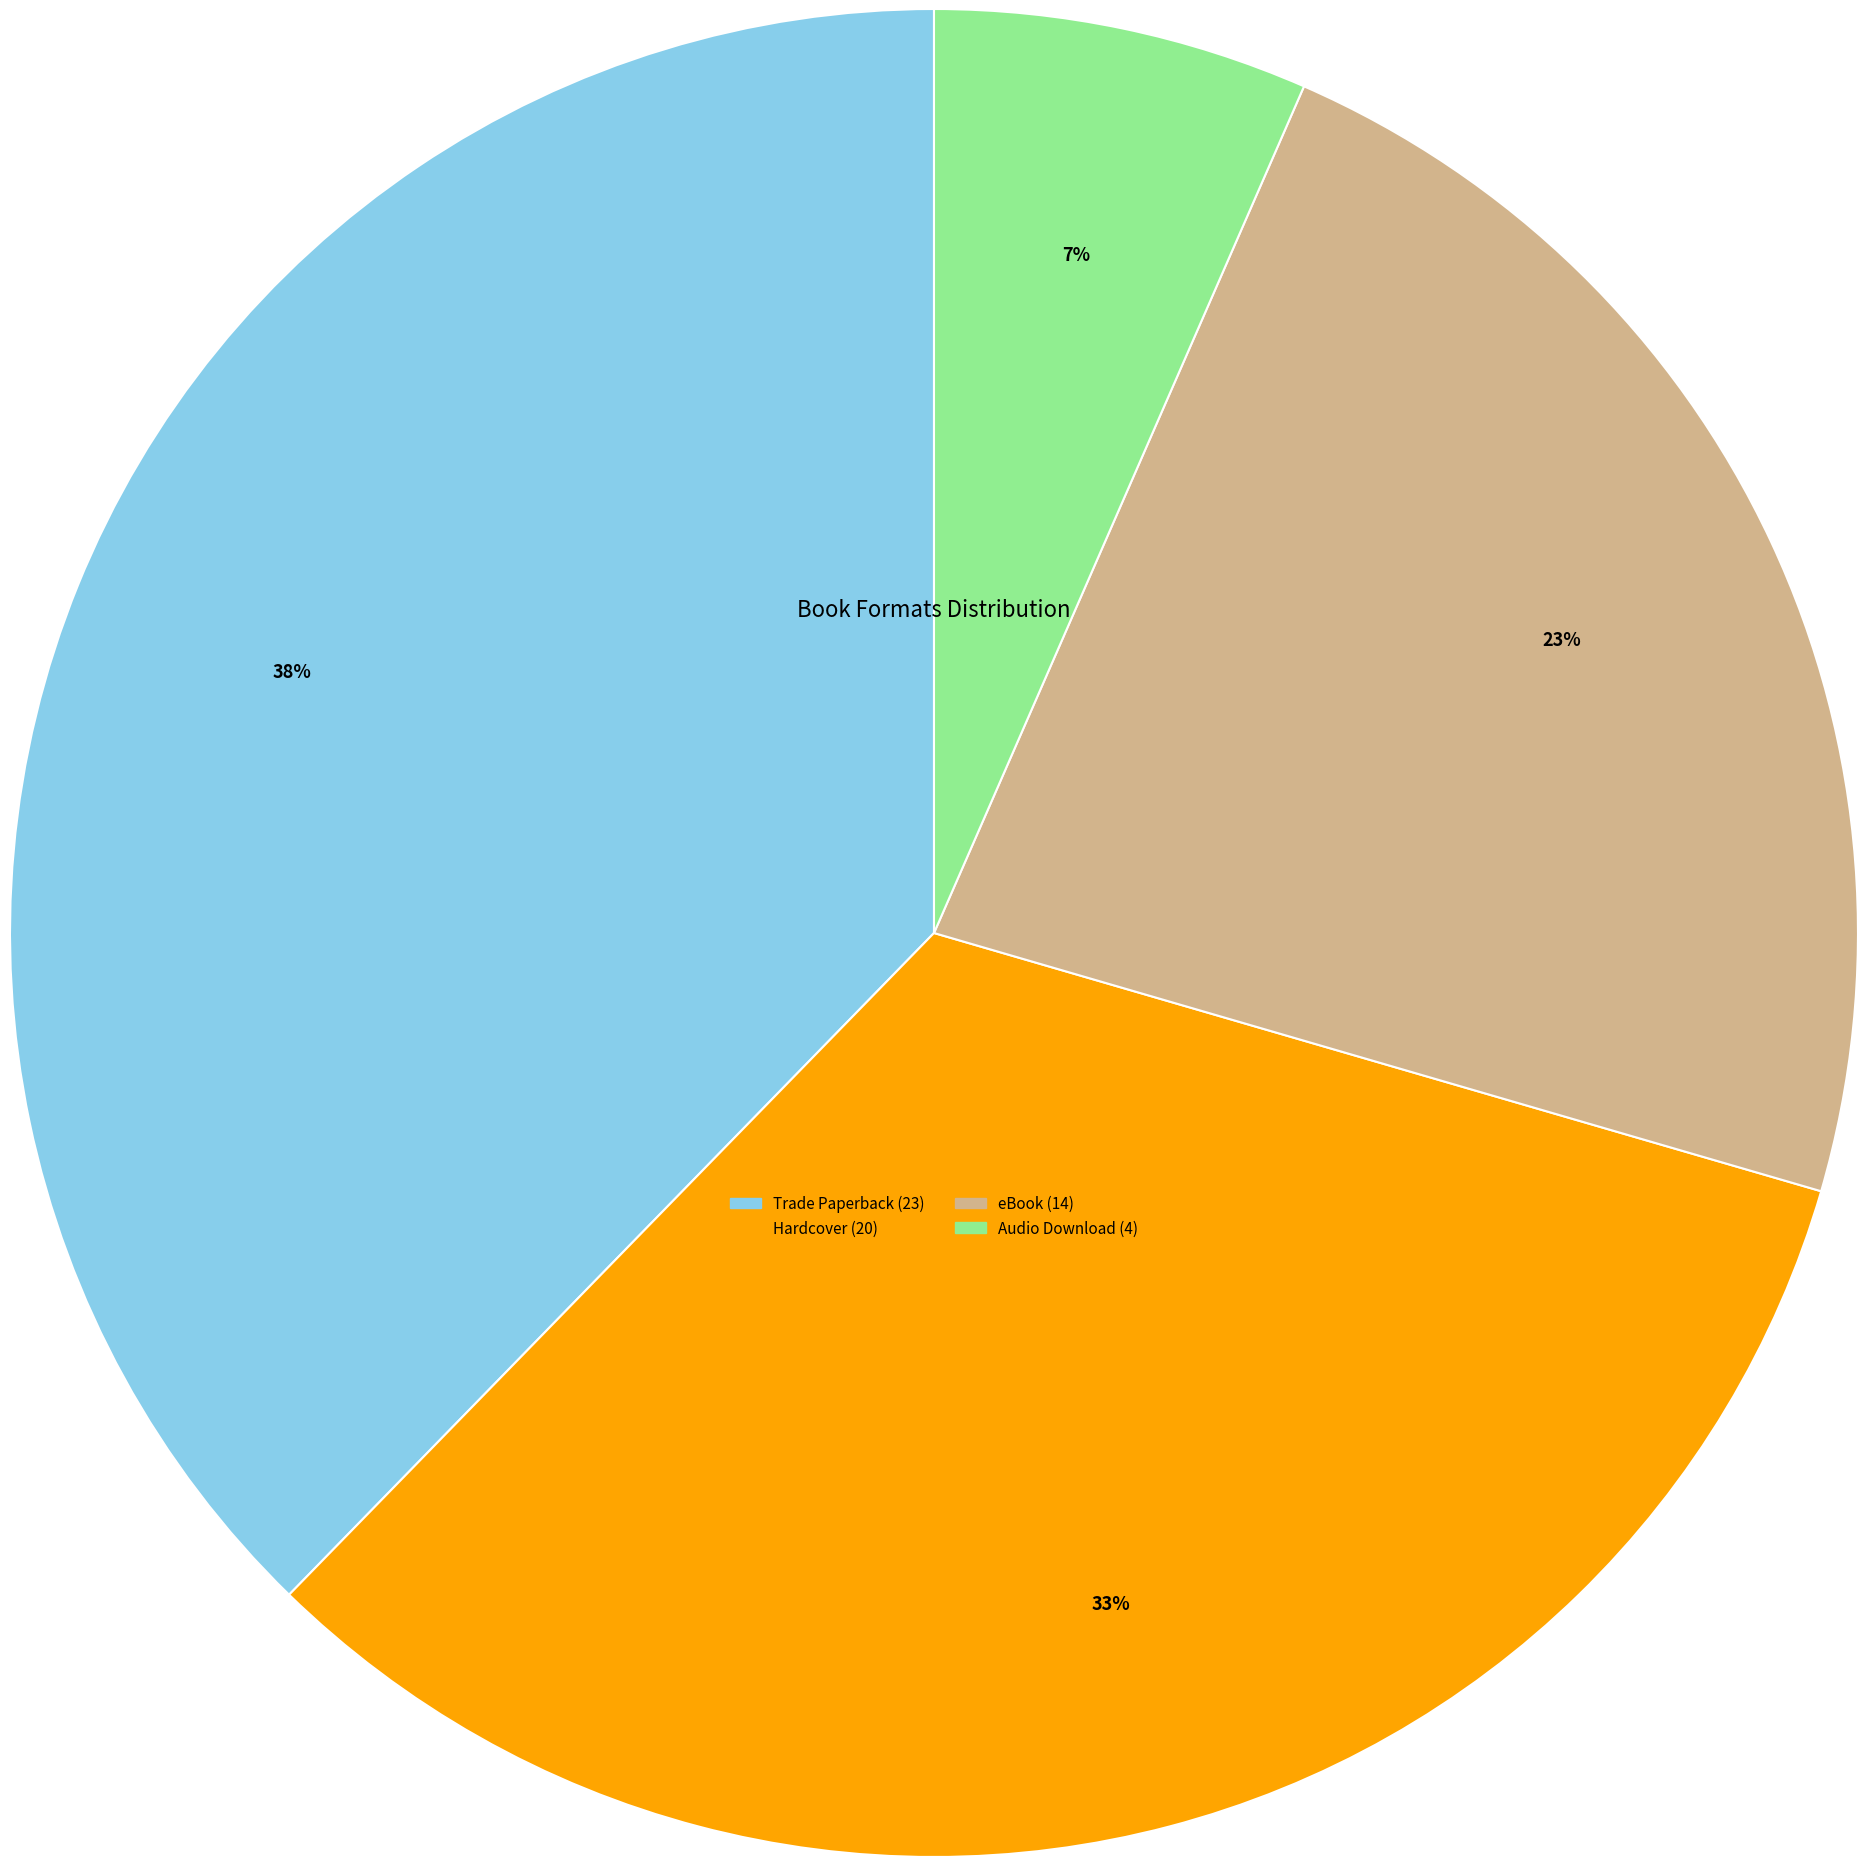

Does eBook represent more than half of the total?

No